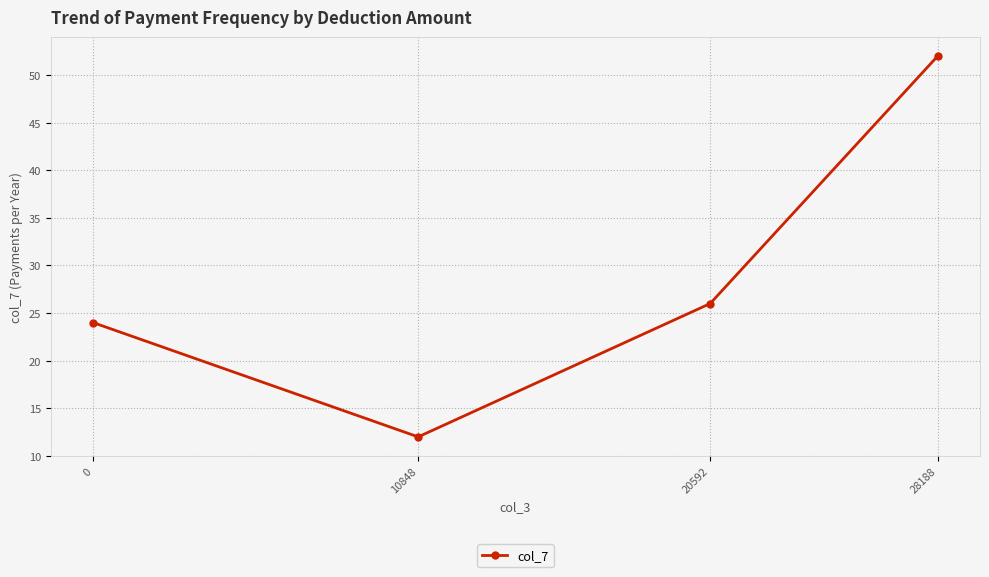

Is it true that the value at 10848 is 16?

False